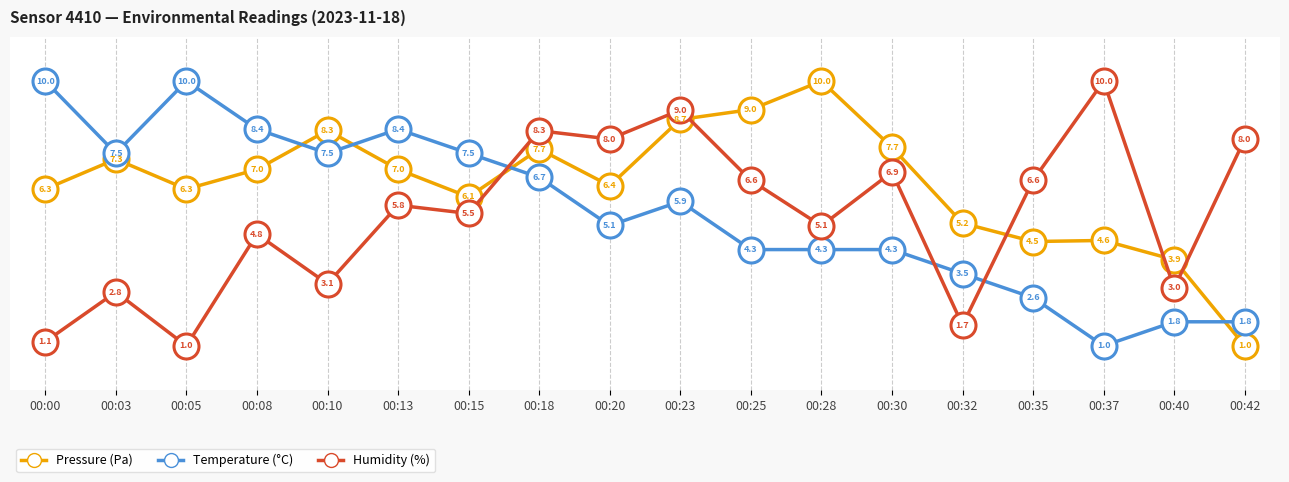

Does the chart have visible grid lines?

No